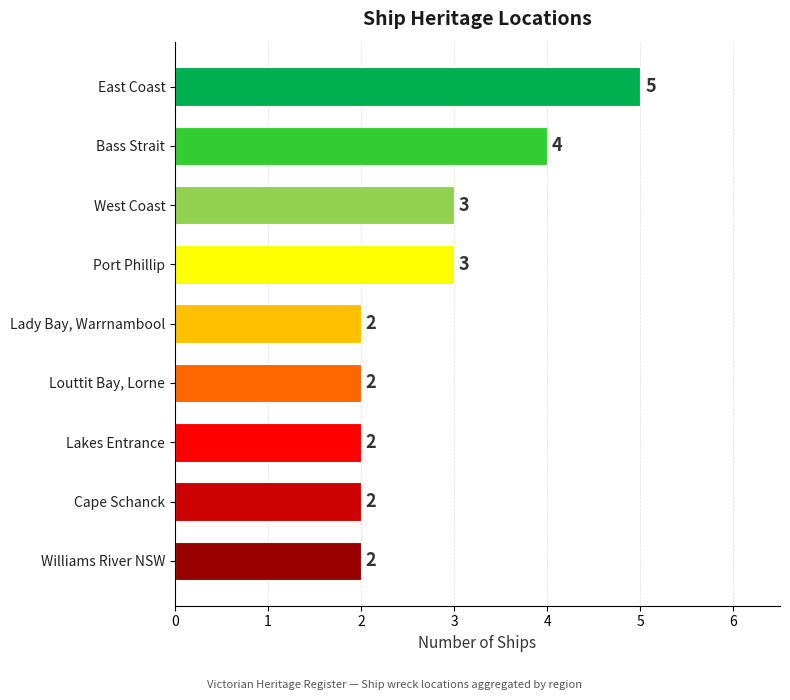

What is the maximum value shown in the chart?

5